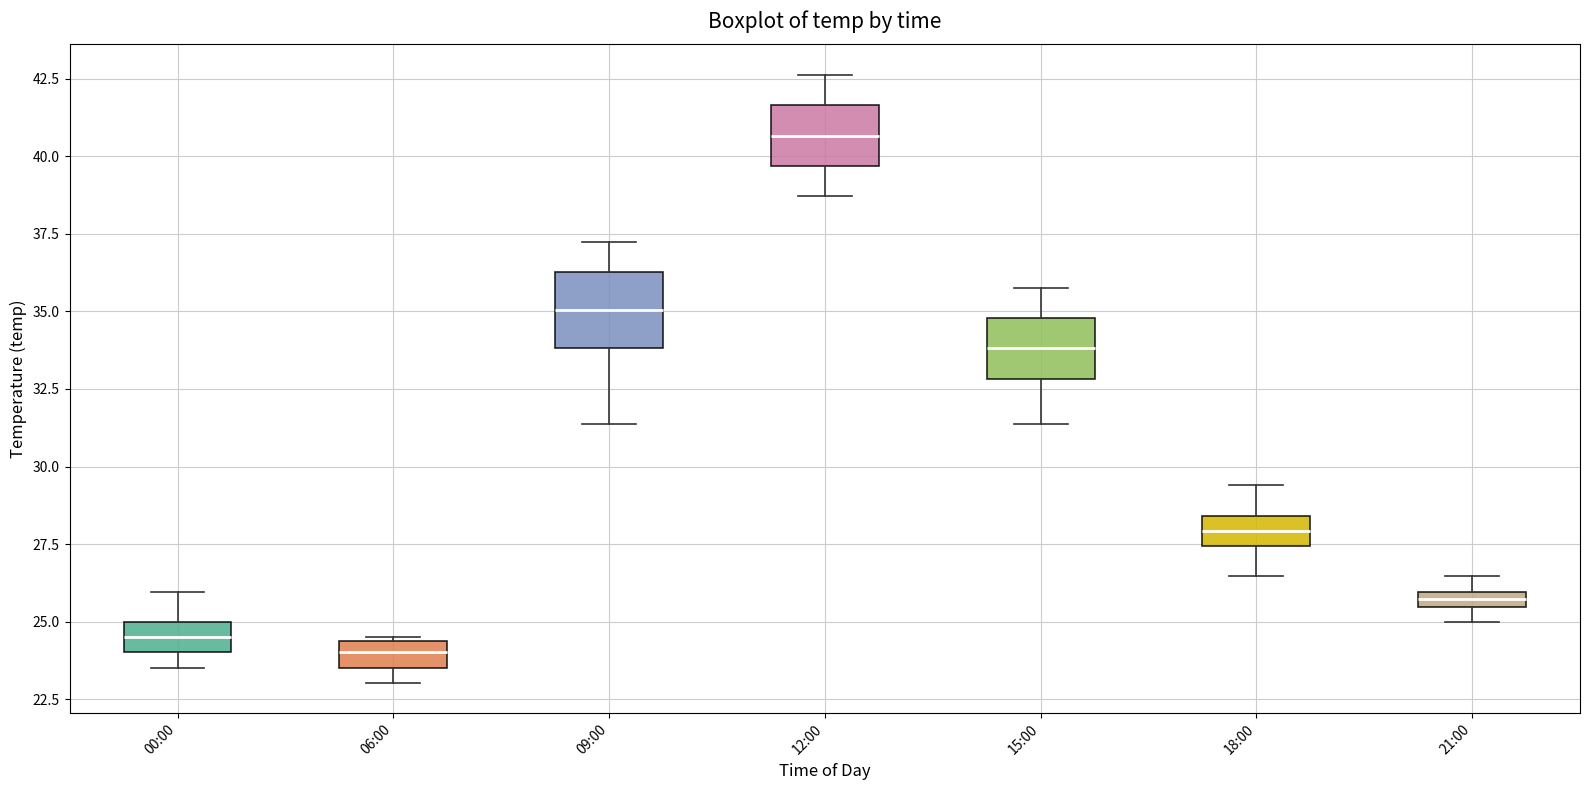

Where does the upper whisker of the box for 15:00 end on the y-axis? The values are not printed on the chart, so give them approximately, as read against the axis.

36.0